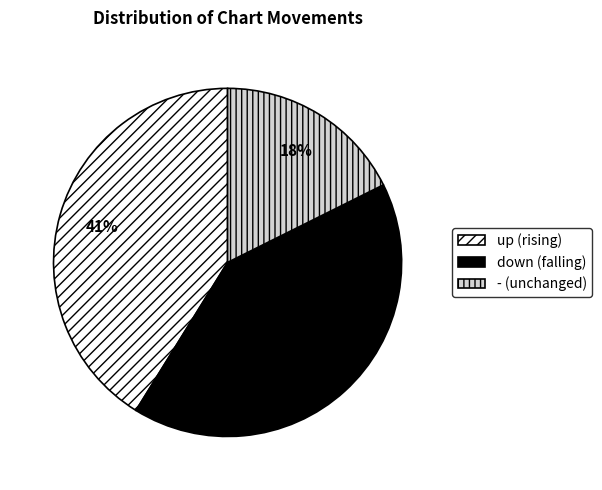

How many slices are in this pie chart?

3